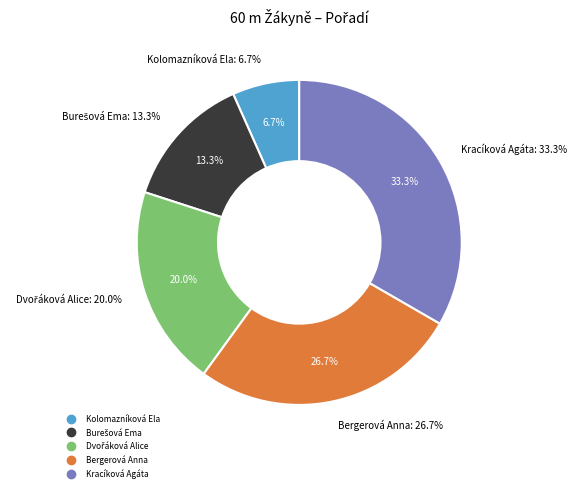

How much of the chart is everything except Kracíková Agáta?

66.7%